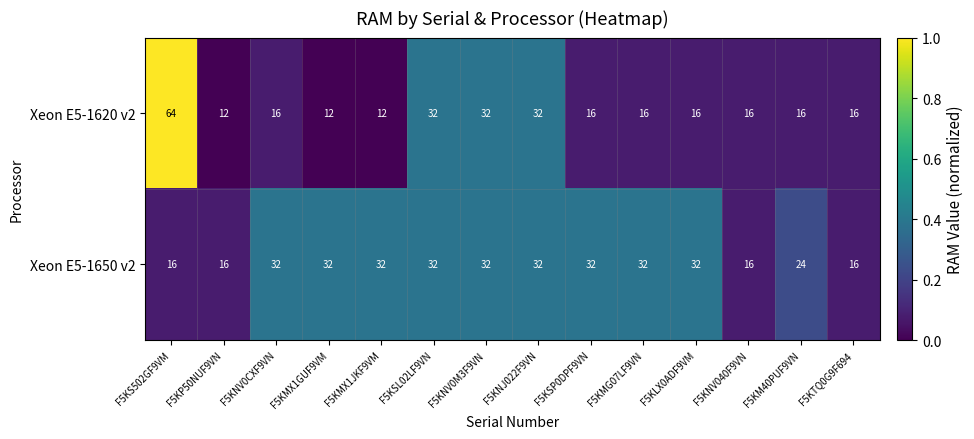

What is the difference between the highest and lowest values at F5KLX0ADF9VM?

16